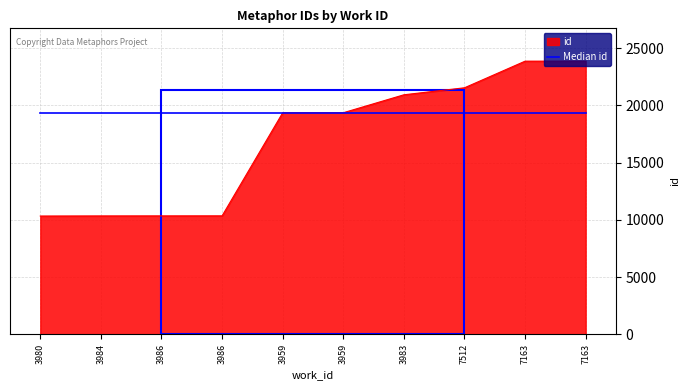

At which category does the chart reach its minimum across all series?

3980